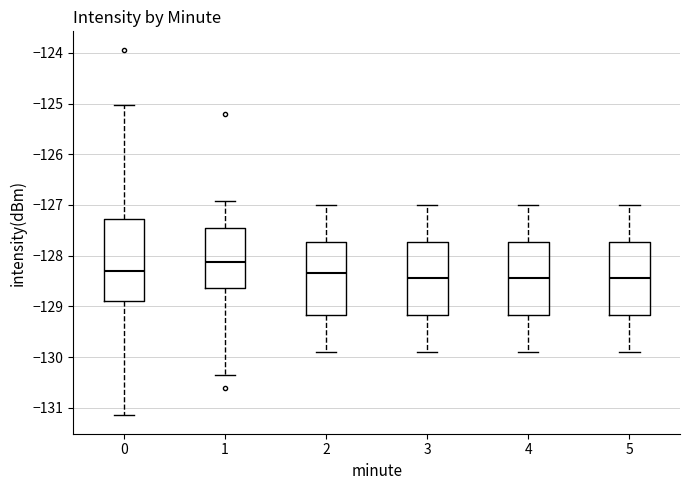

Reading left to right, read every box against the y-axis: the position of its median line, the range the box covers, and the ends of its whiskers. The values are not printed on the chart, so give them approximately, as read against the axis.

0: median -128.3, box -128.9 to -127.3, whiskers -131.2 to -125.0
1: median -128.1, box -128.6 to -127.5, whiskers -130.3 to -126.9
2: median -128.3, box -129.2 to -127.7, whiskers -129.9 to -127.0
3: median -128.4, box -129.2 to -127.7, whiskers -129.9 to -127.0
4: median -128.4, box -129.2 to -127.7, whiskers -129.9 to -127.0
5: median -128.4, box -129.2 to -127.7, whiskers -129.9 to -127.0